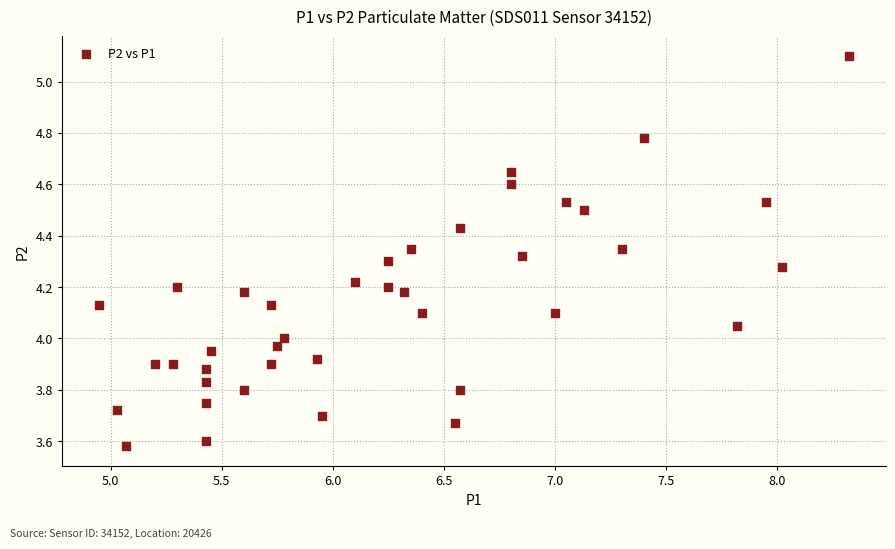

What is the range of X values (max minus min)?

3.4